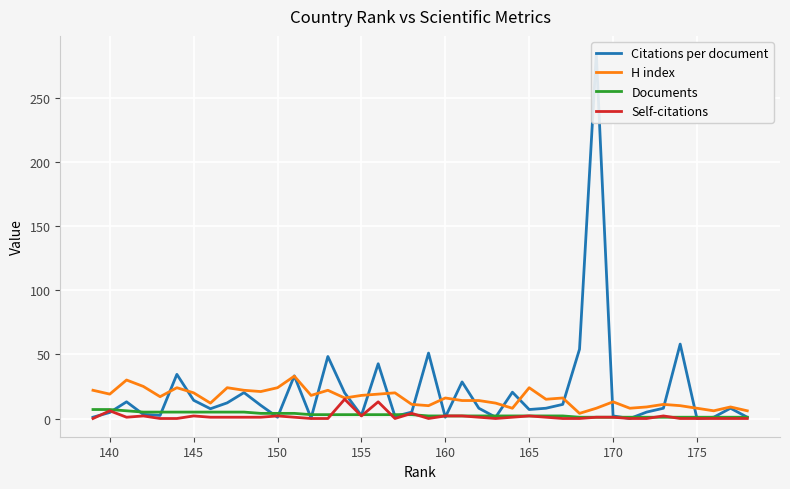

Is the value of H index at 38 greater than the value of Documents at 39?

Yes